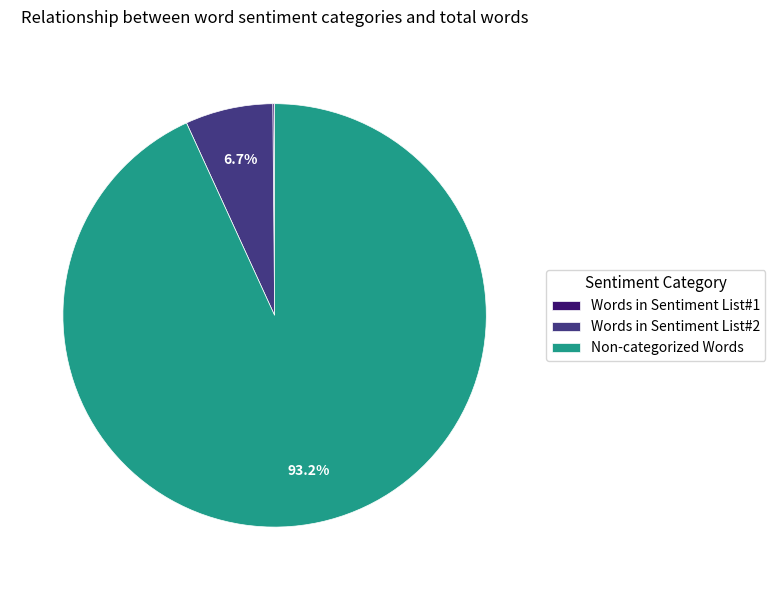

Is there any slice that represents more than half of the pie?

Yes